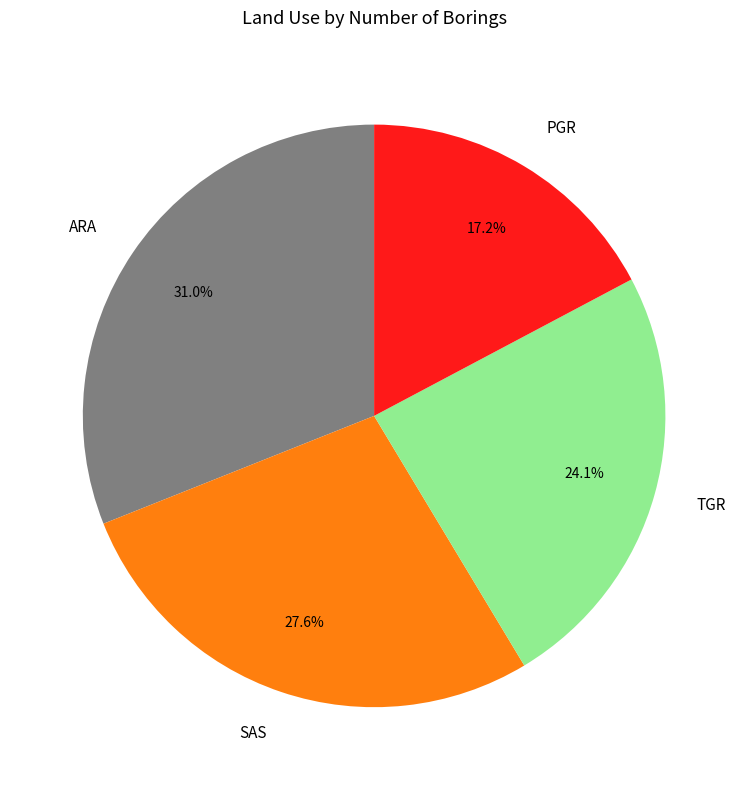

Which category has the biggest portion of the pie?

ARA